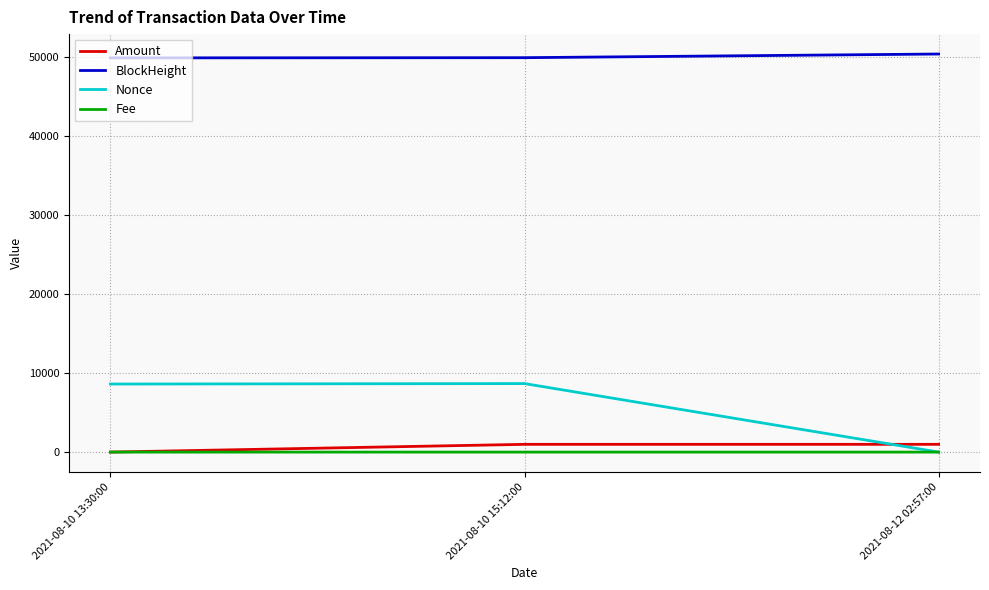

What is the maximum value shown in the chart?

50412.0